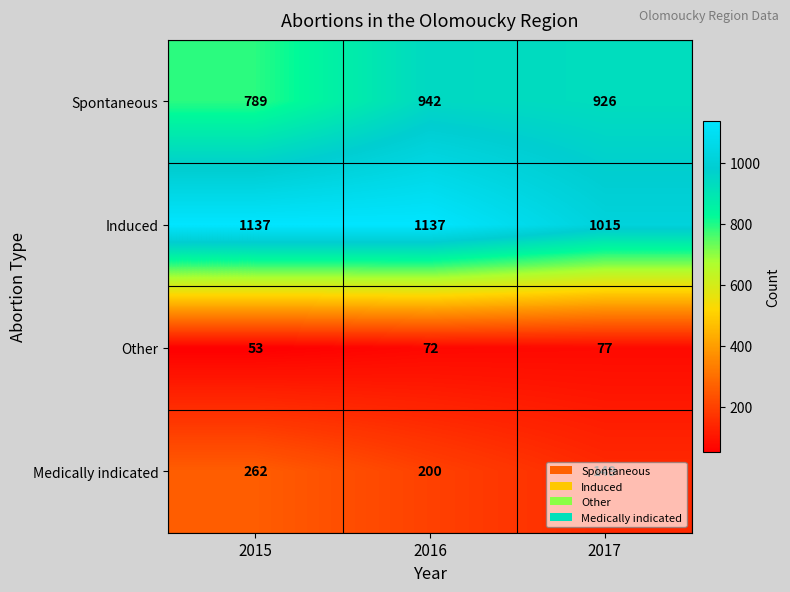

How many series are shown in this chart?

4